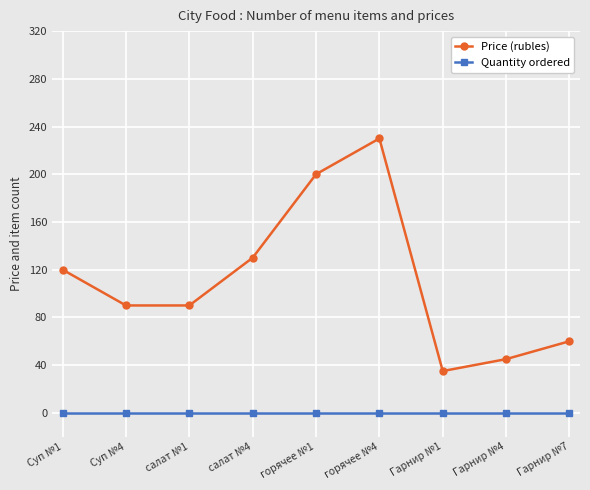

Where is the first local maximum for Price (rubles)?

горячее №4